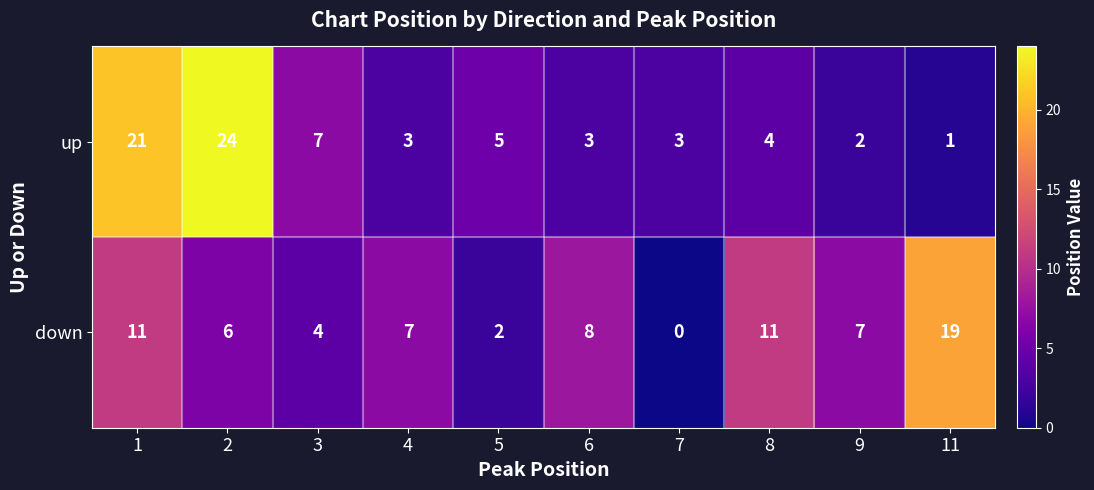

What is the difference between the maximum and minimum values in the down series?

19